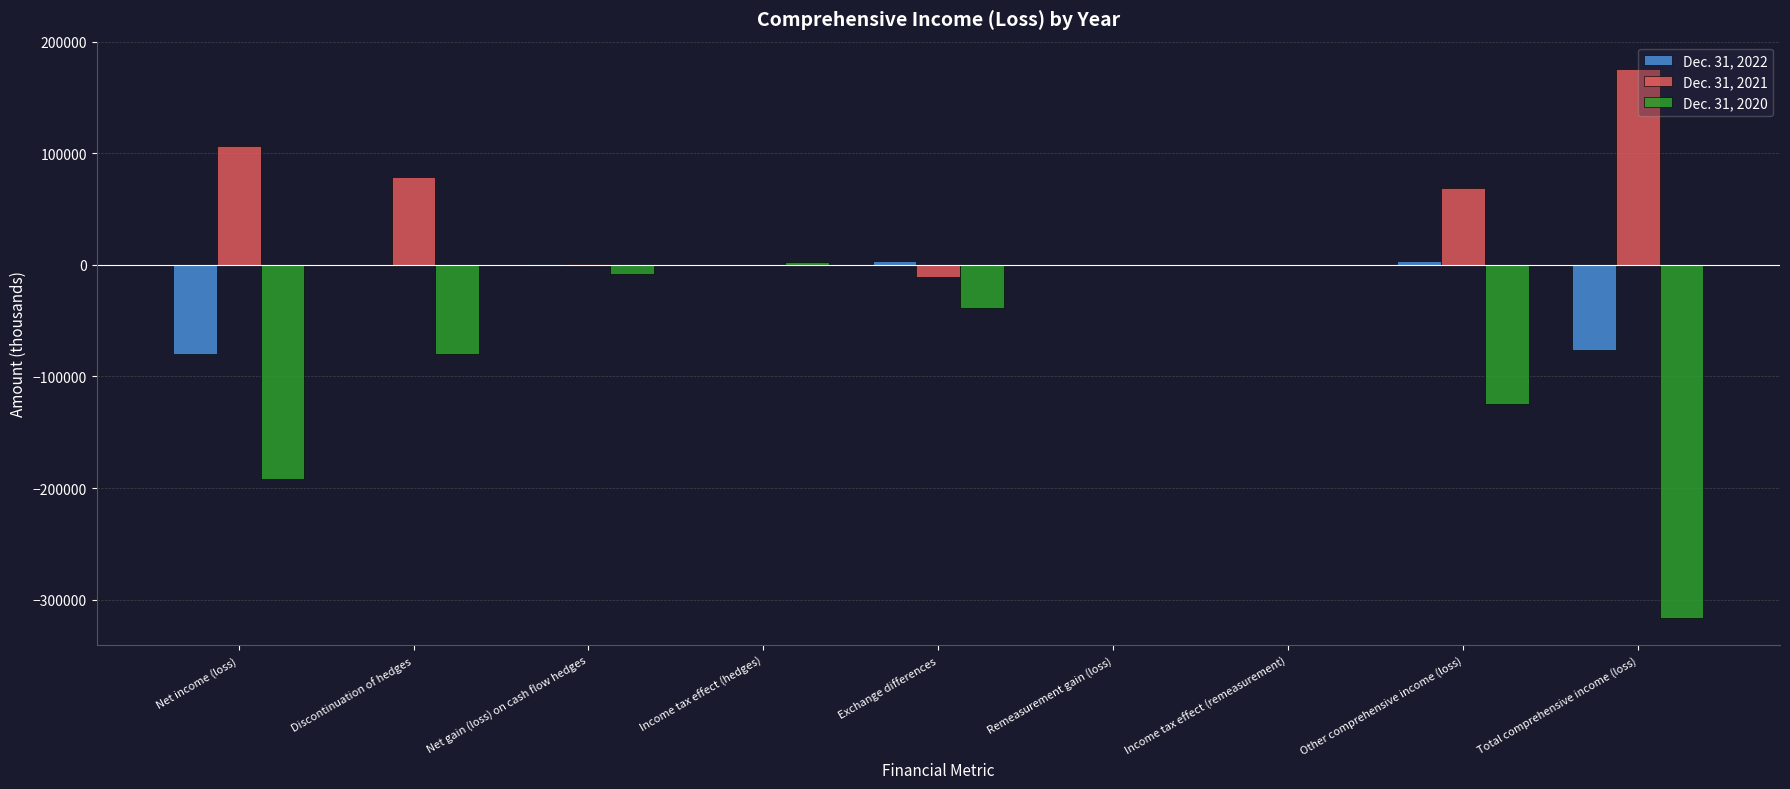

True or false: Dec. 31, 2020 has a value of -17585 at Discontinuation of hedges.

False